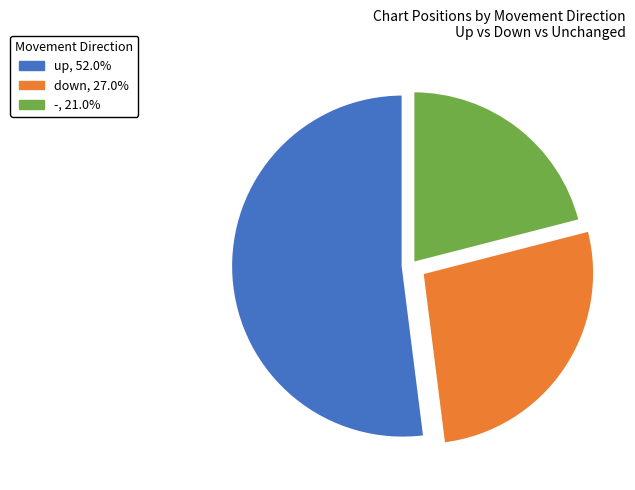

How many segments does this pie chart have?

3